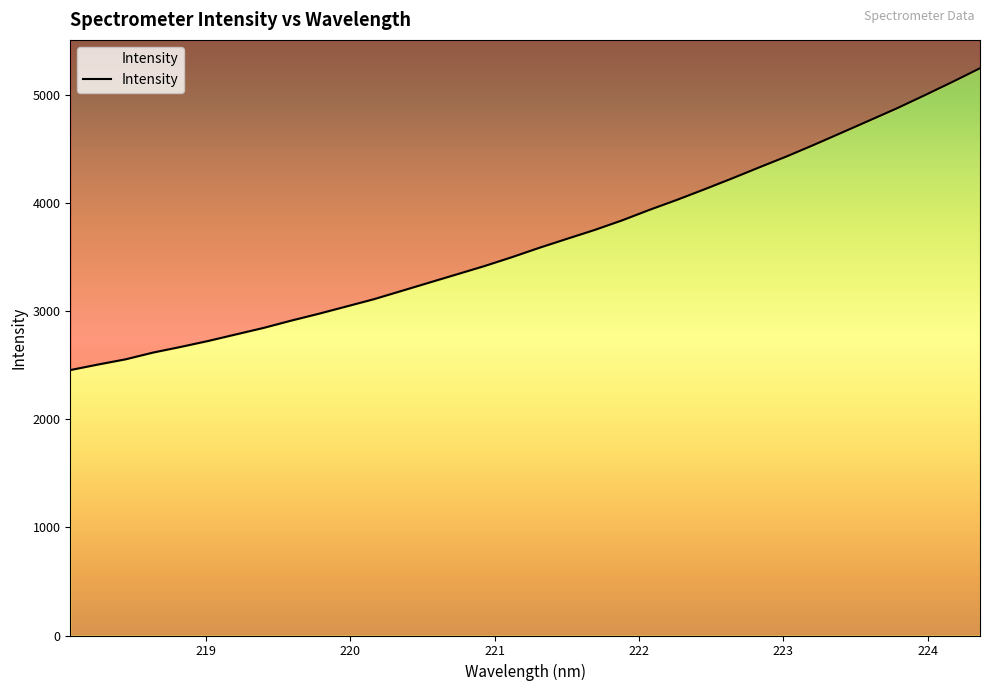

What is the sum of all values?

123967.6